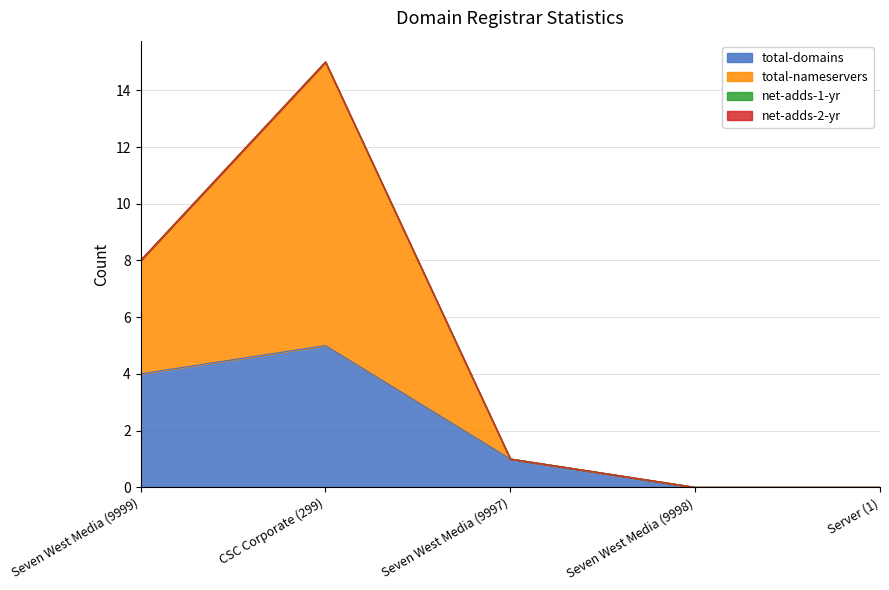

Which series changed the most between Seven West Media (9999) and CSC Corporate (299)?

total-nameservers